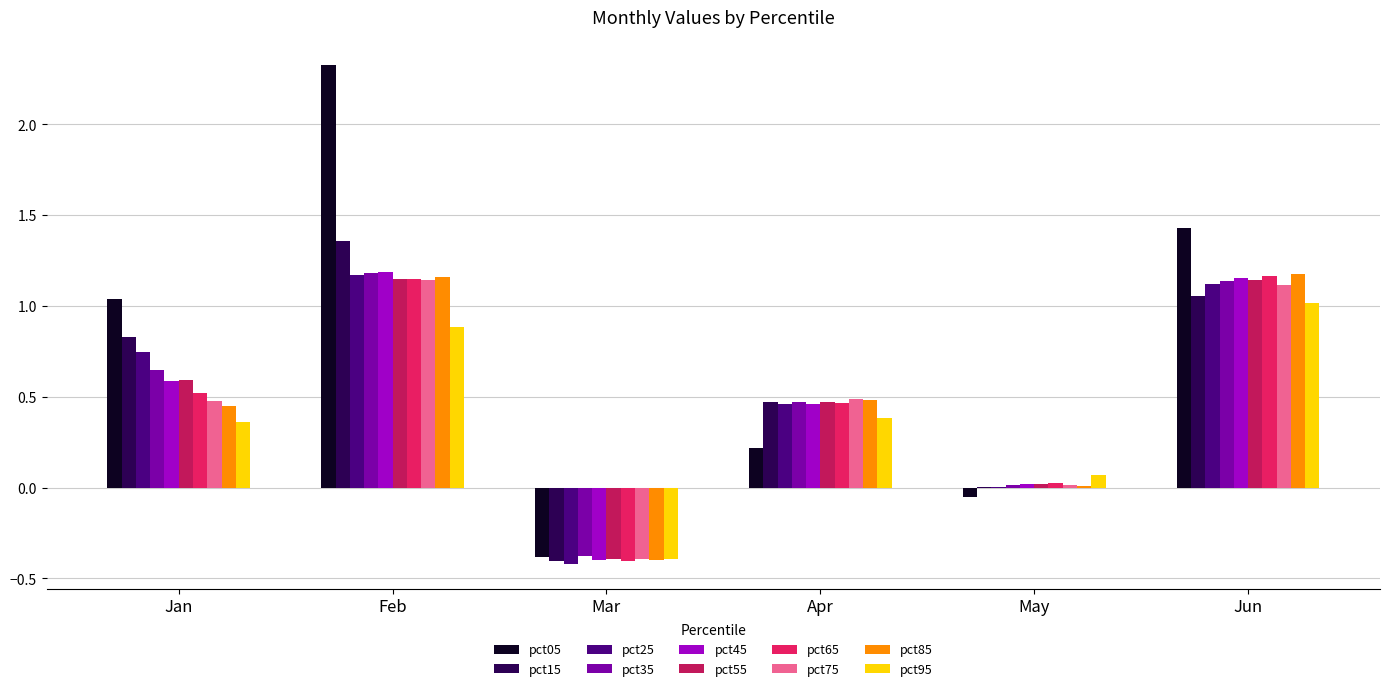

Between Apr and Jun, which series saw the biggest shift?

pct05